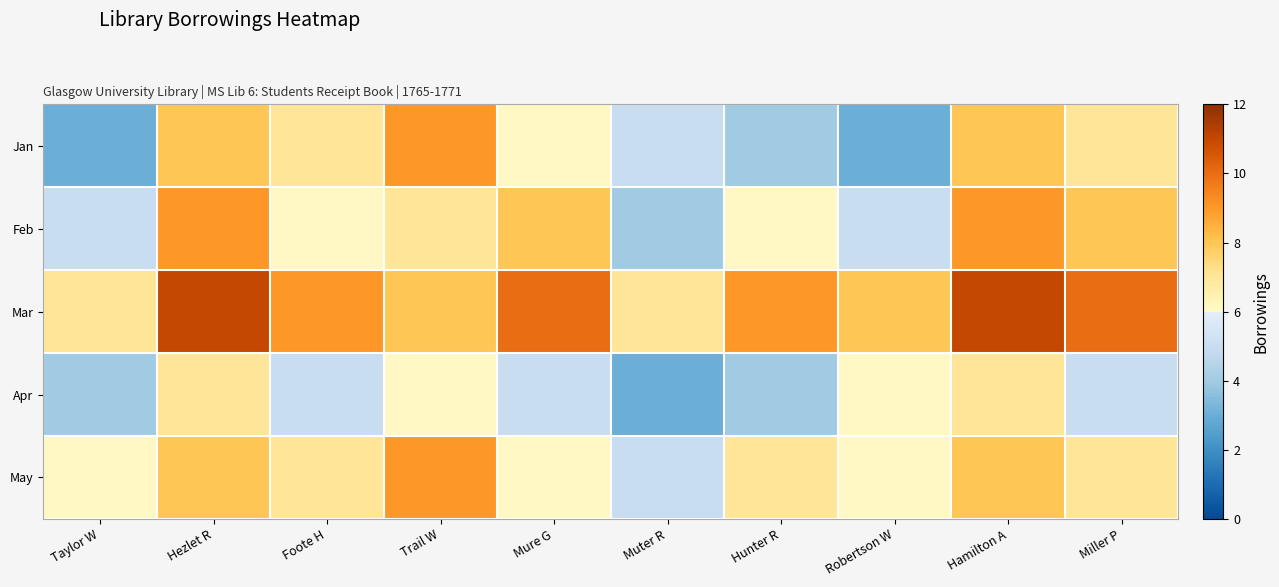

How many series are shown in this chart?

5